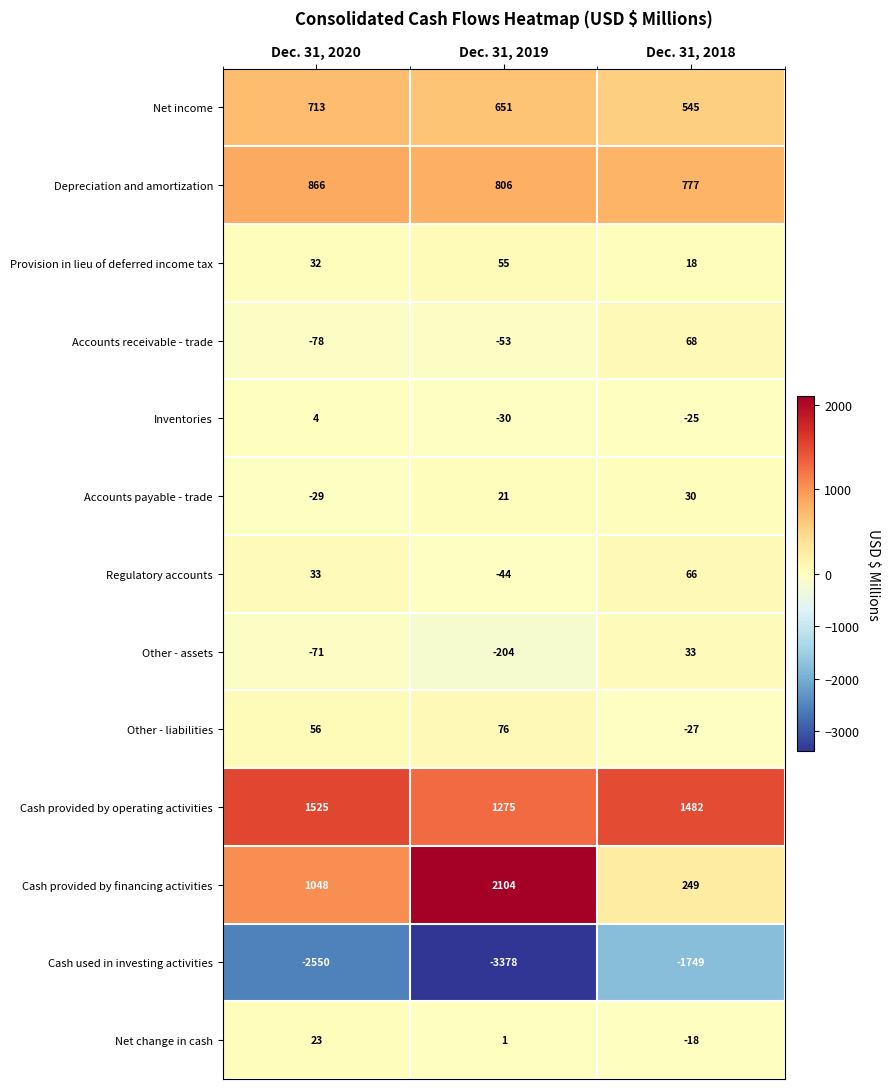

At Dec. 31, 2019, list the series in order from smallest to largest.

Cash used in investing activities, Other - assets, Accounts receivable - trade, Regulatory accounts, Inventories, Net change in cash, Accounts payable - trade, Provision in lieu of deferred income tax, Other - liabilities, Net income, Depreciation and amortization, Cash provided by operating activities, Cash provided by financing activities